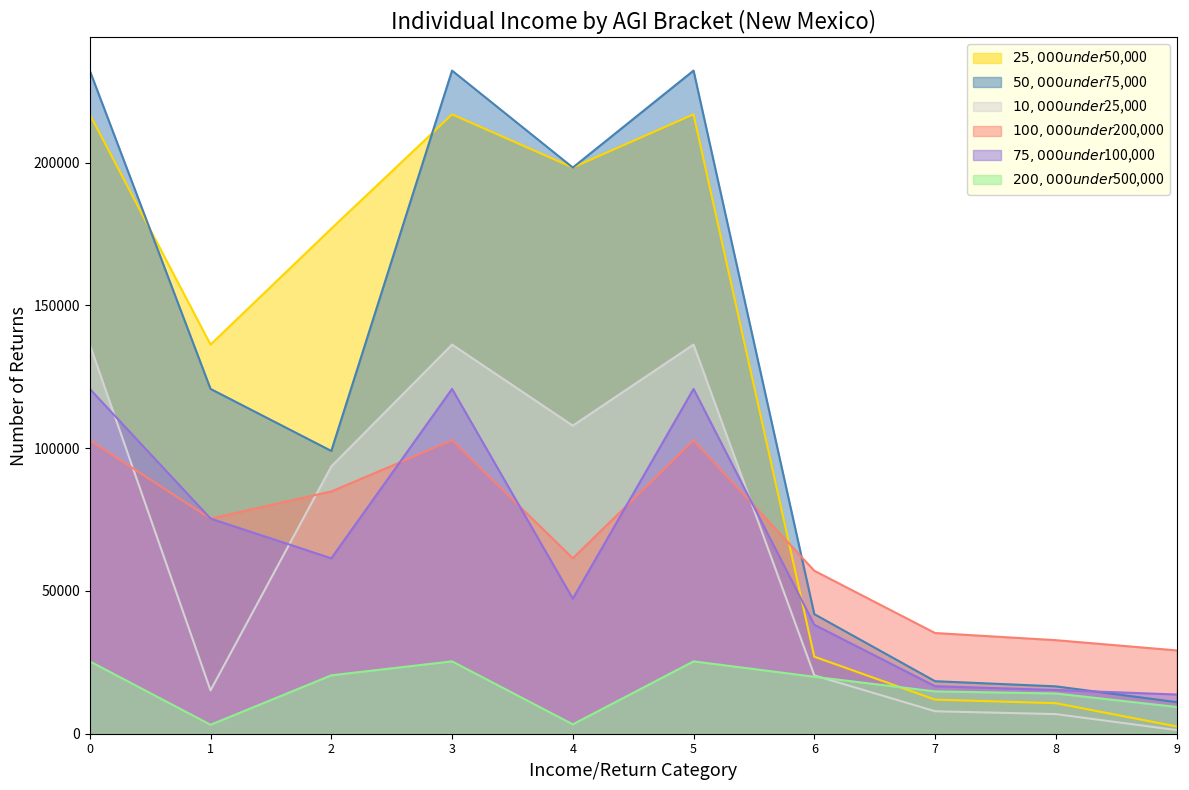

What is the sum of all $200,000 under $500,000 values?

161130